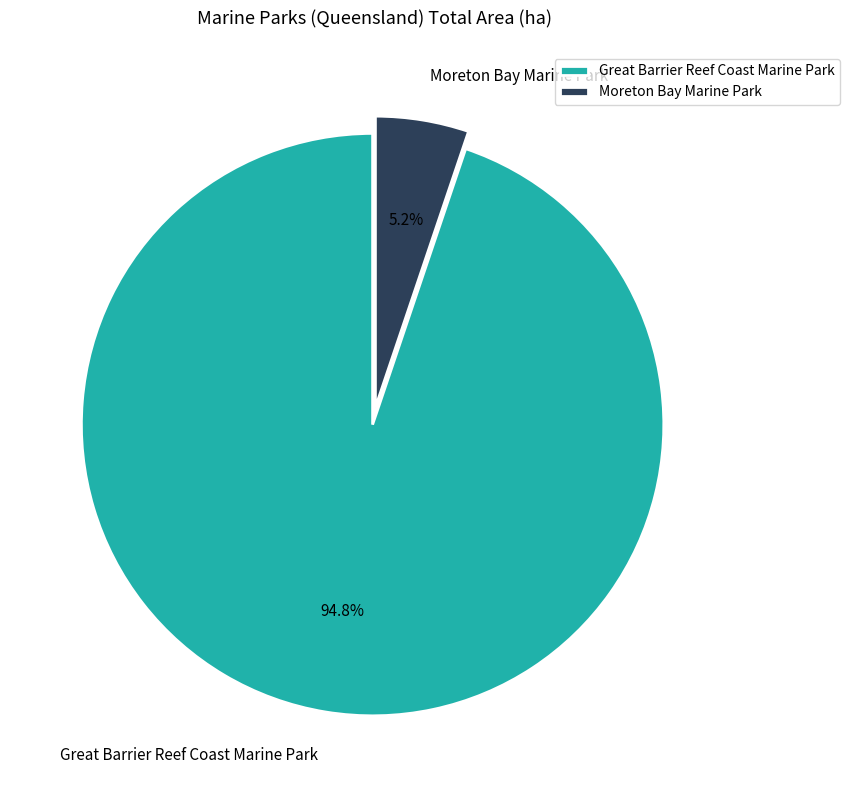

What is the ratio of the value at Moreton Bay Marine Park to the value at Great Barrier Reef Coast Marine Park?

0.1